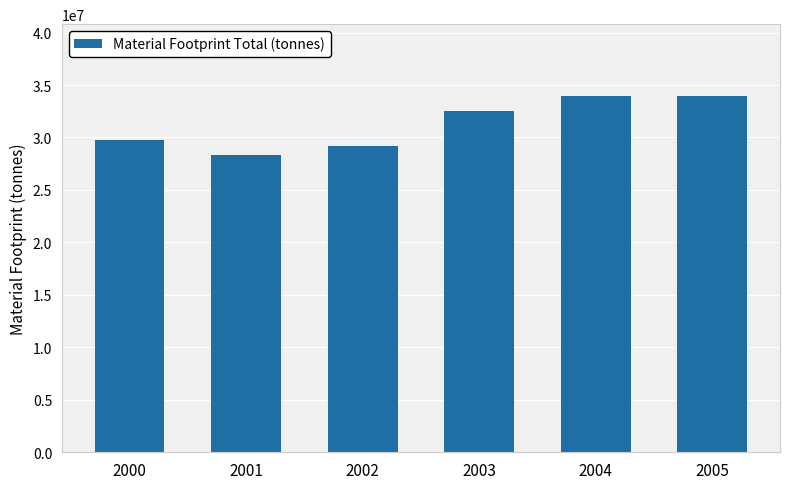

Which category has the lowest value across all series?

2001